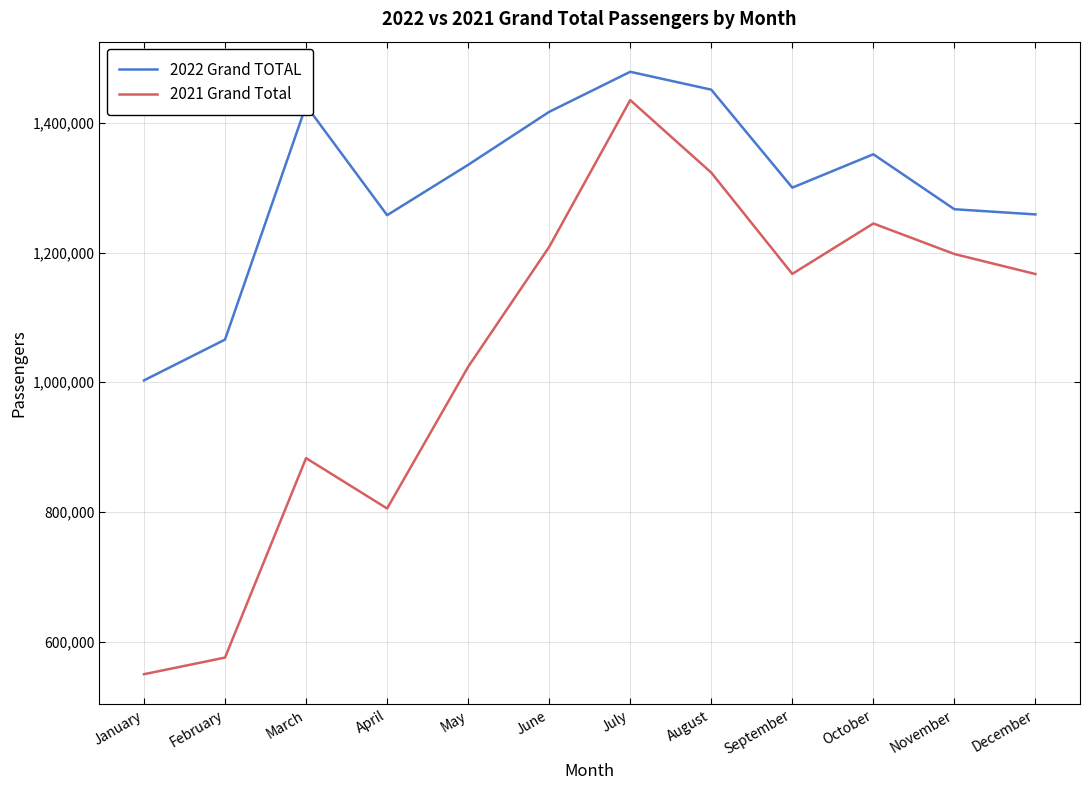

What is the total value across all series at February?

1641153